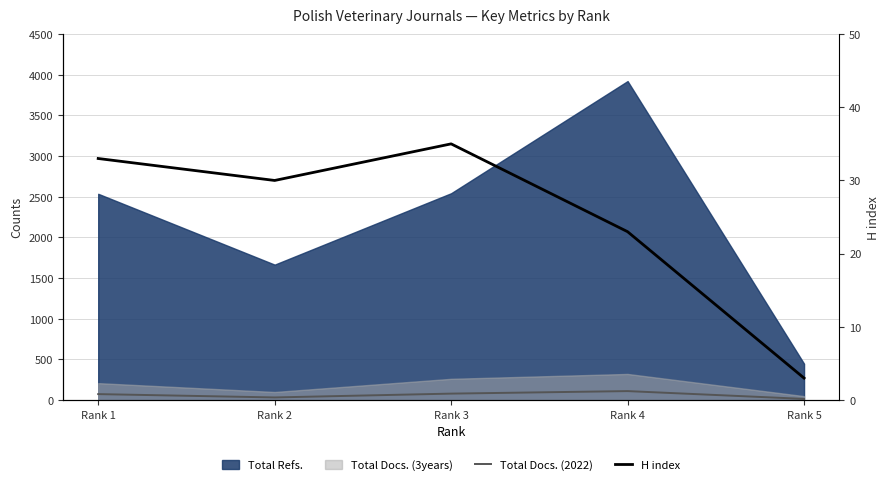

What is the difference between the second highest and minimum values in the Total Docs. (2022) series?

65